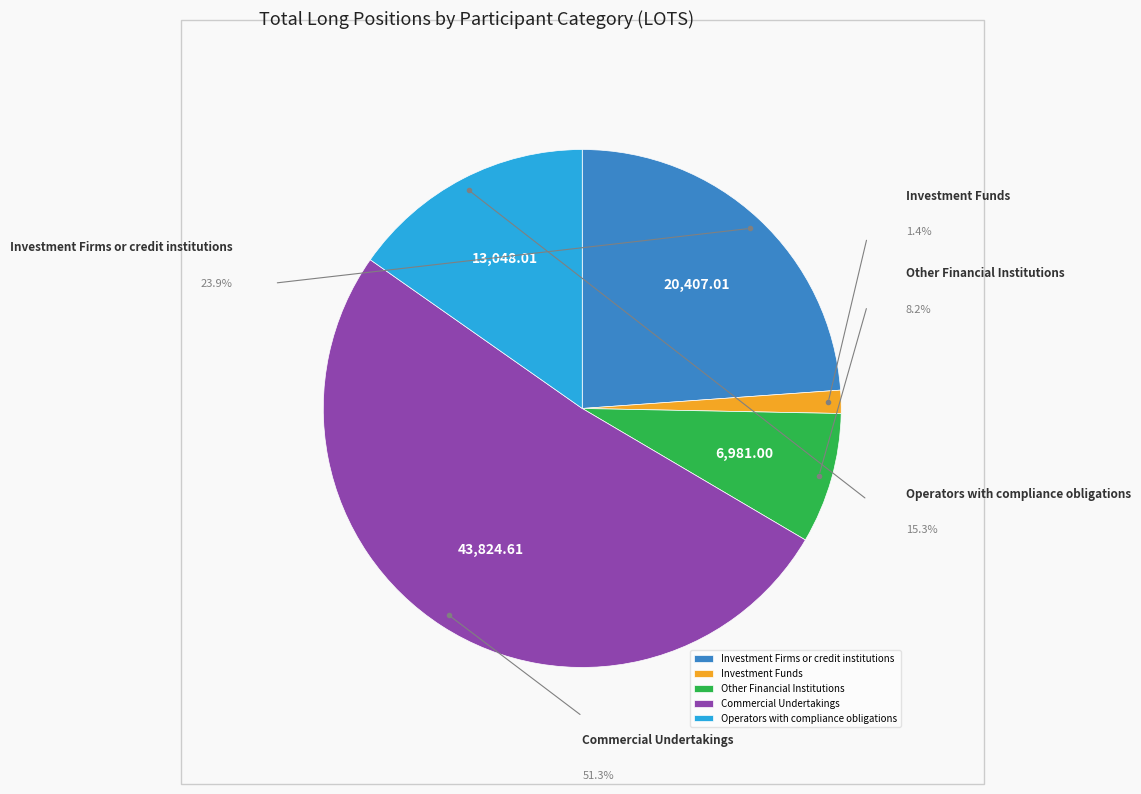

What is the change in value from Other Financial Institutions to Operators with compliance obligations?

+6067.0